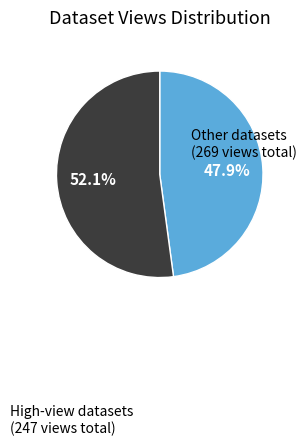

Is there a majority slice in this chart?

Yes